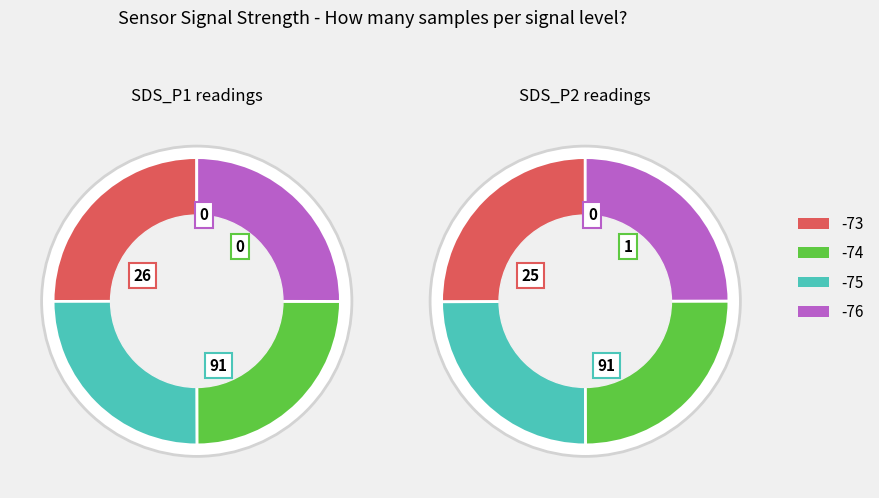

Which series has the widest spread of values?

SDS_P1